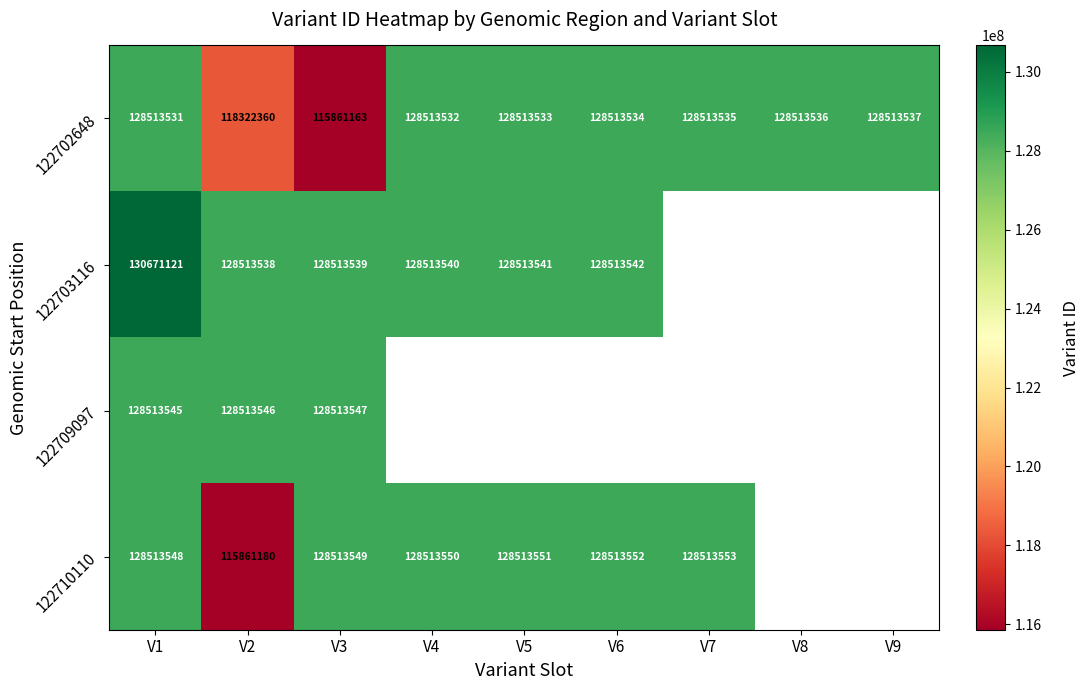

Count the number of data series in this chart.

4